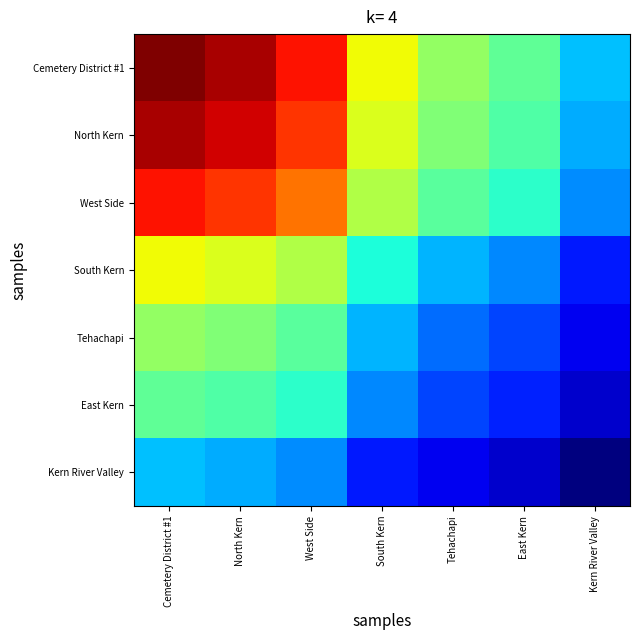

Rank the series by their maximum value, from lowest to highest.

Kern River Valley, East Kern, Tehachapi, South Kern, West Side, North Kern, Cemetery District #1